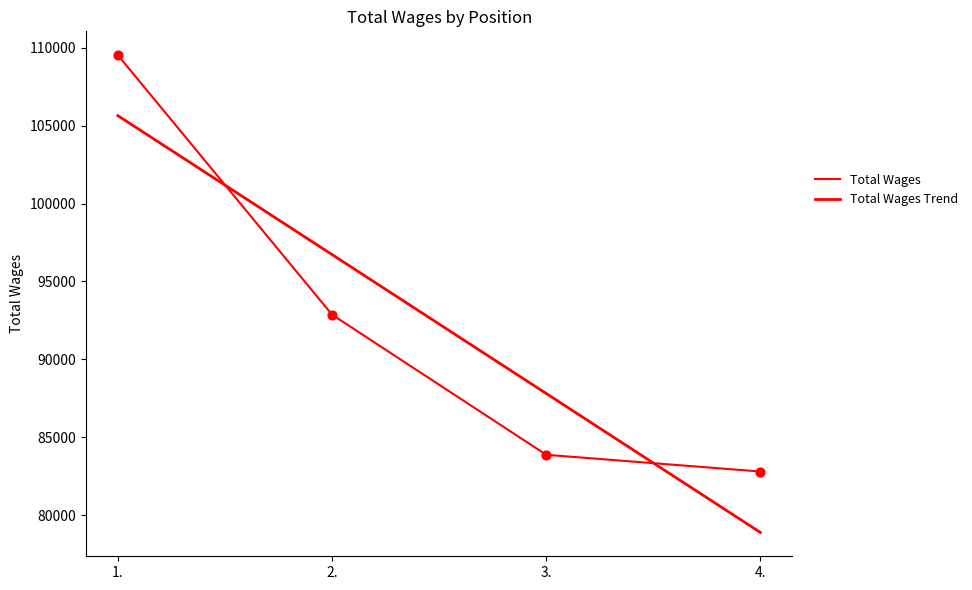

What is the change in value from 2. to 3.?

-8986